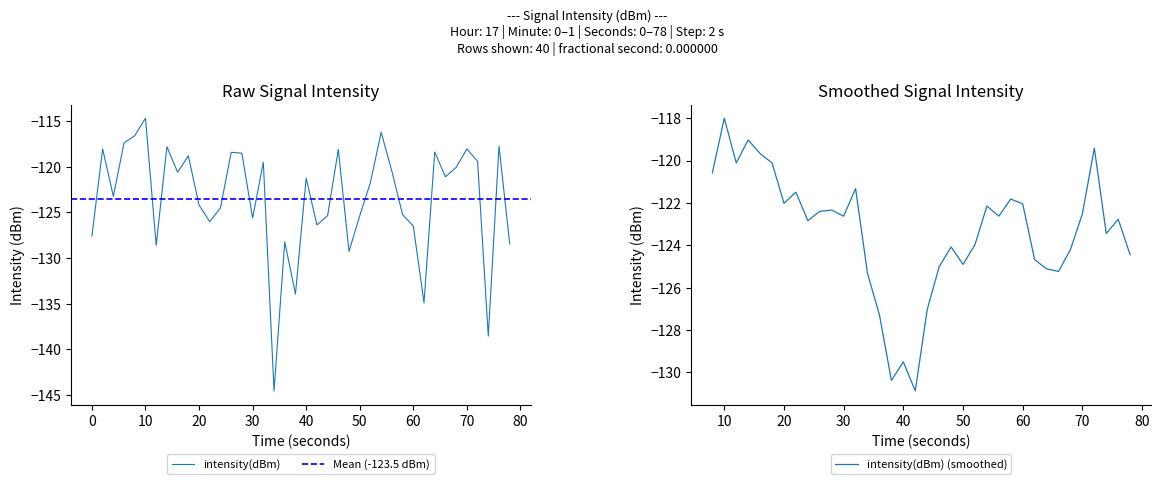

Is it true that intensity(dBm) equals -162.9 at 70?

False